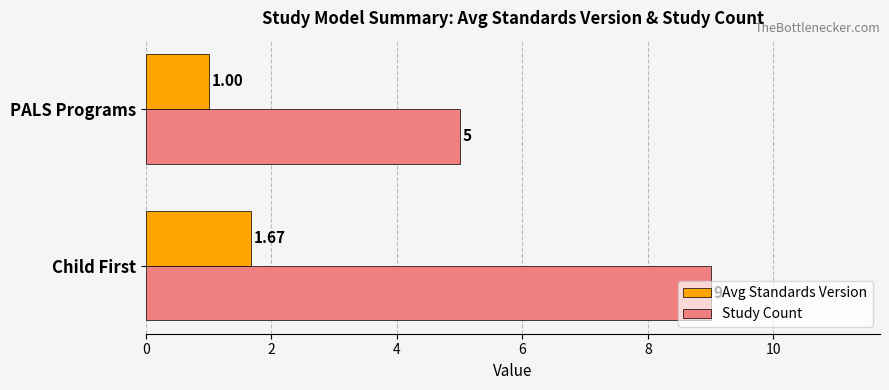

Which series changed the most between Child First and PALS Programs?

Study Count